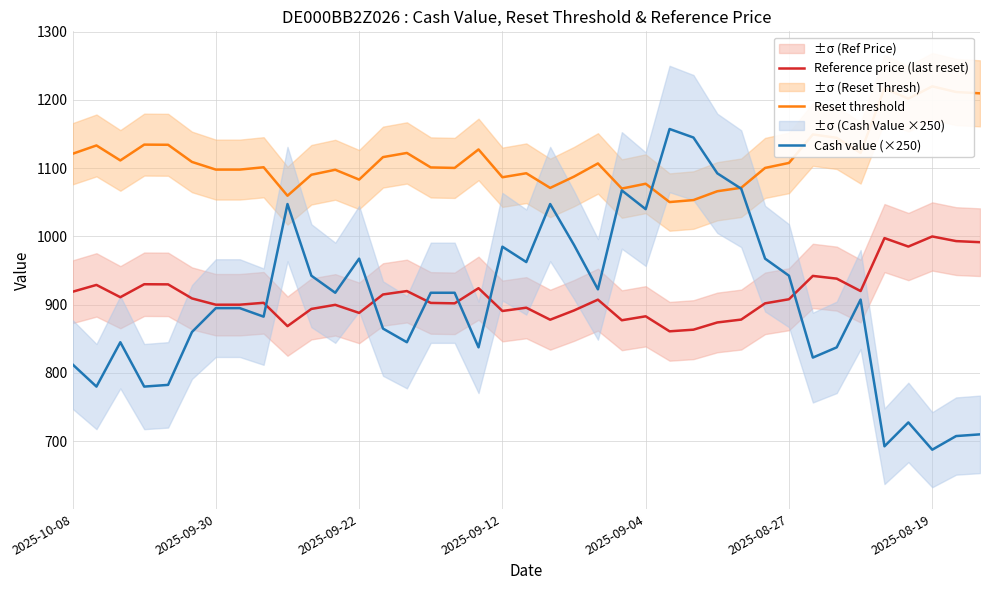

Does the chart have visible grid lines?

Yes